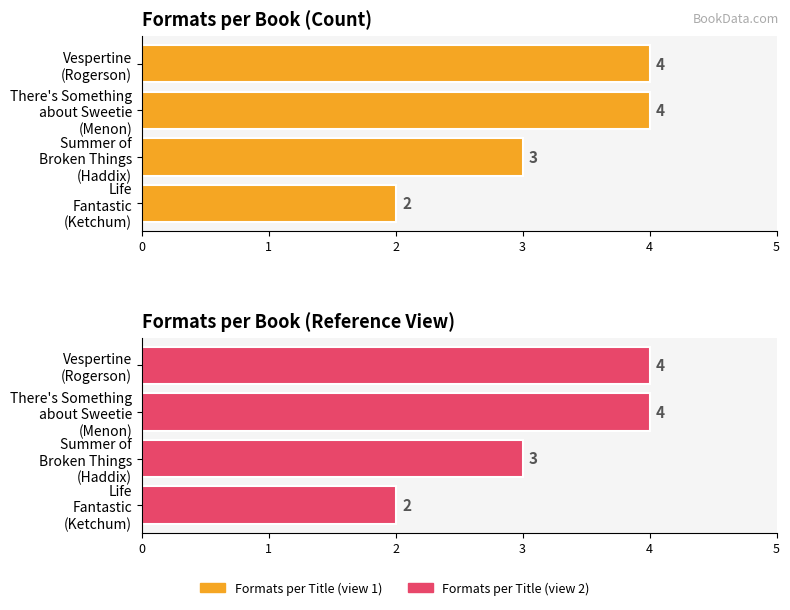

What is the value of the Formats per Title (alt) bar at the 3rd from the left?

3